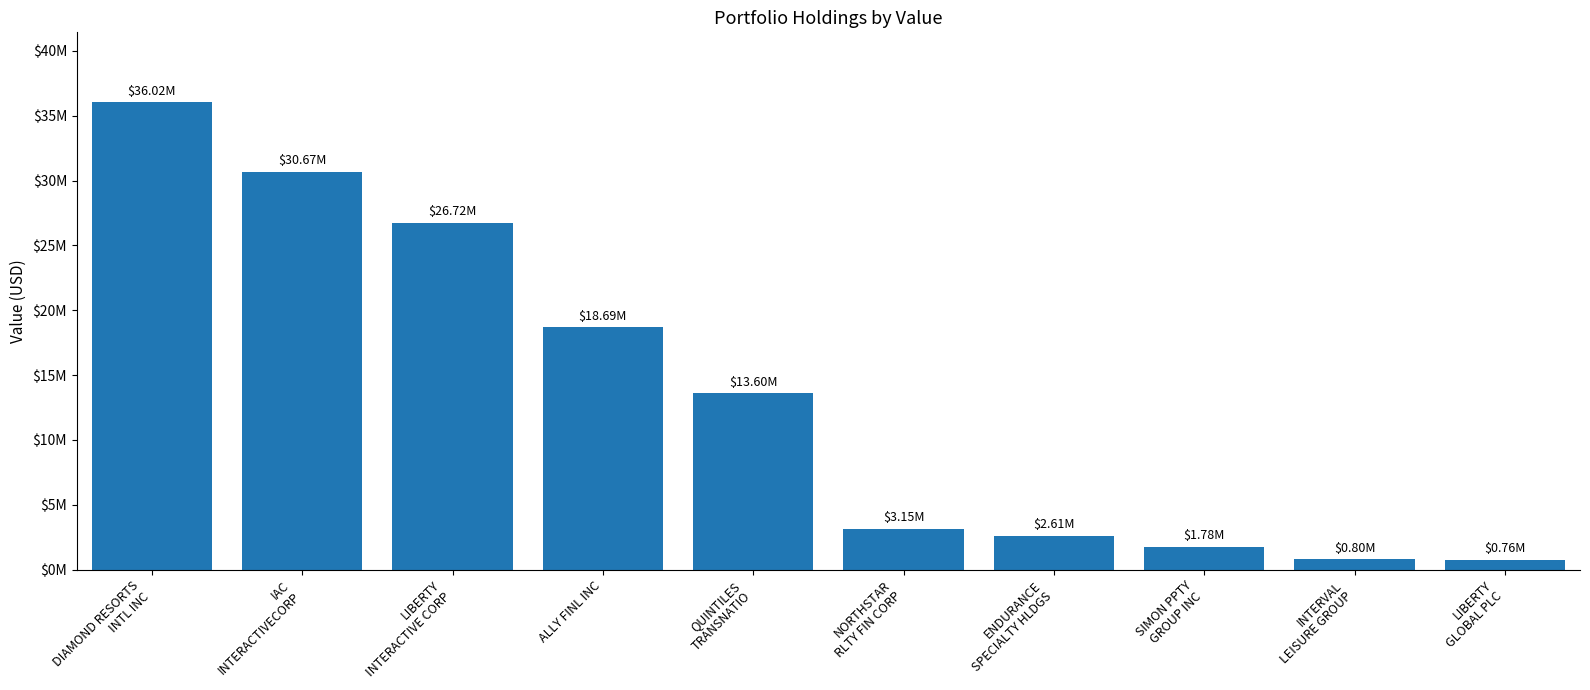

List the labels in order of value, smallest first.

LIBERTY
GLOBAL PLC, INTERVAL
LEISURE GROUP, SIMON PPTY
GROUP INC, ENDURANCE
SPECIALTY HLDGS, NORTHSTAR
RLTY FIN CORP, QUINTILES
TRANSNATIO, ALLY FINL INC, LIBERTY
INTERACTIVE CORP, IAC
INTERACTIVECORP, DIAMOND RESORTS
INTL INC